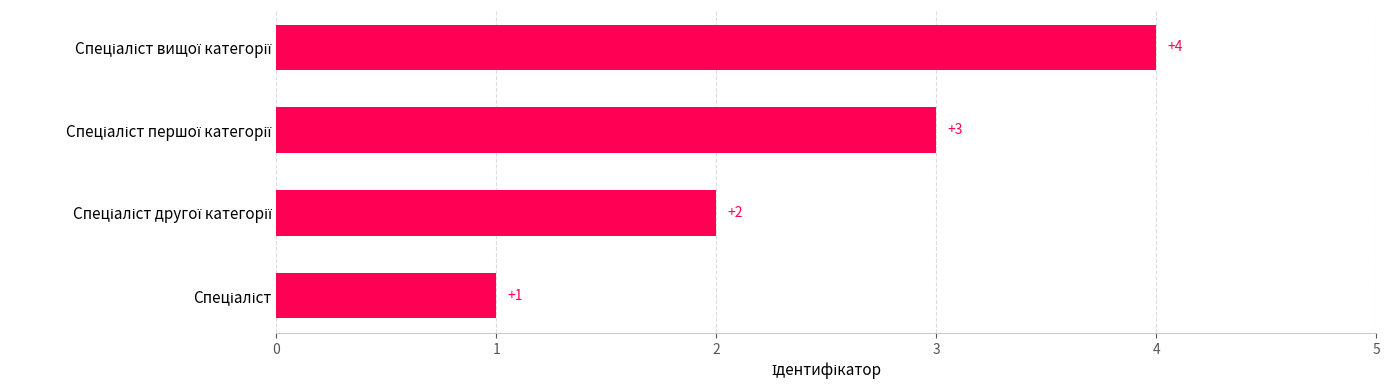

What is the difference between the maximum and minimum values?

3